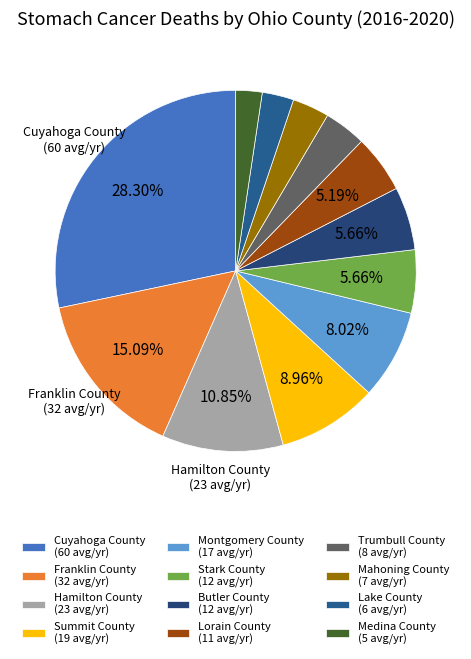

The Stark County slice represents 17% of the pie. True or false?

False